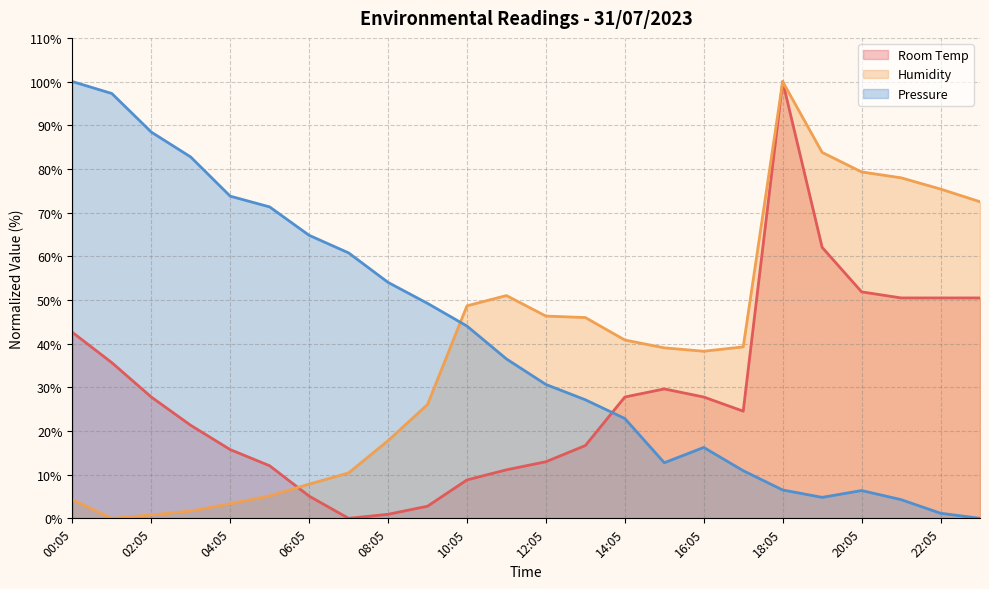

Where is Room Temp nearest to the value 50?

21:05